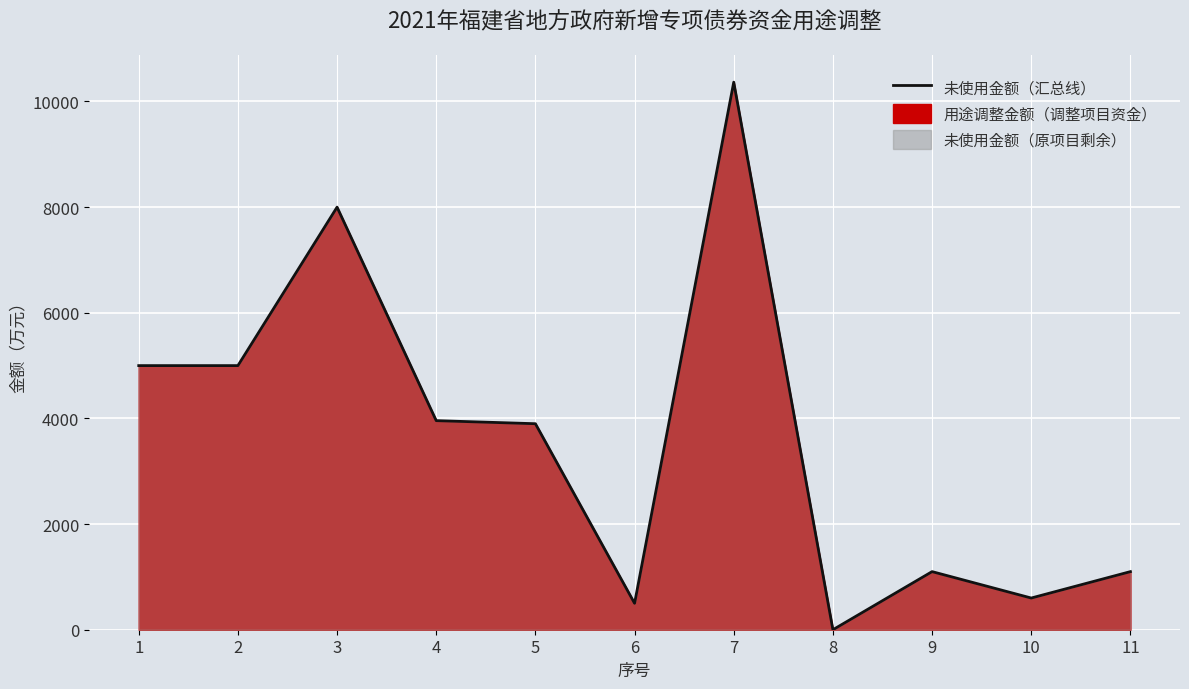

Is it true that the value at 1 is 5000?

True